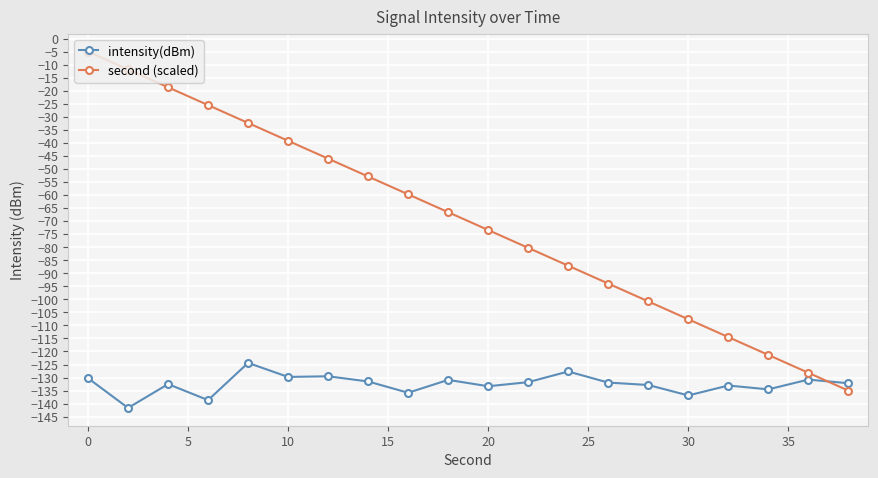

What is the greatest value displayed?

-5.0